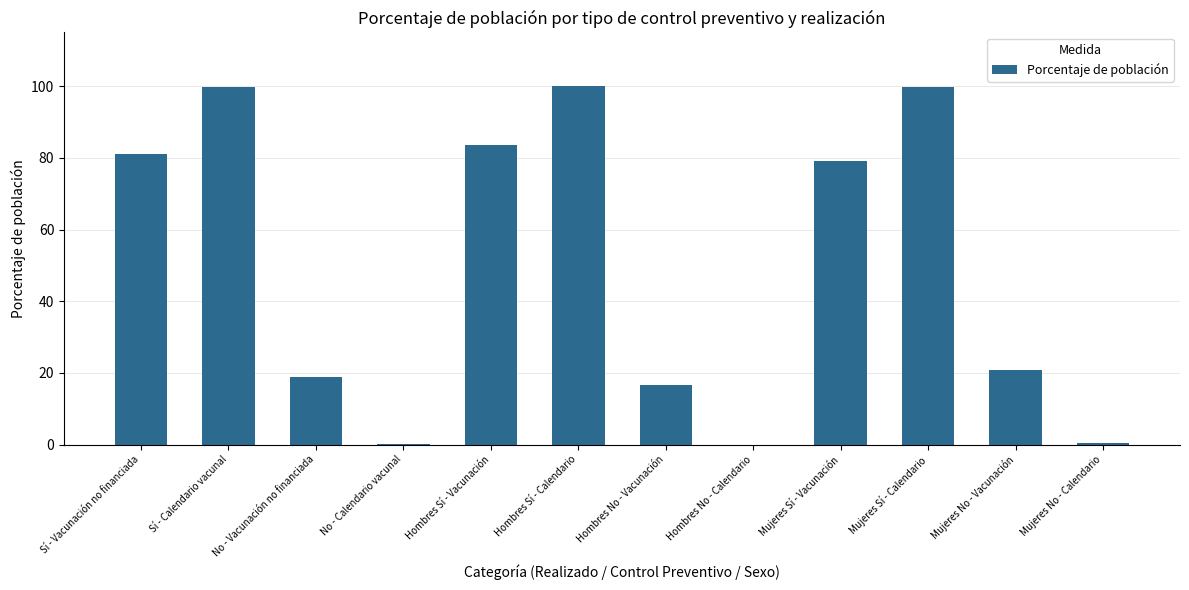

What is the maximum value shown in the chart?

100.0